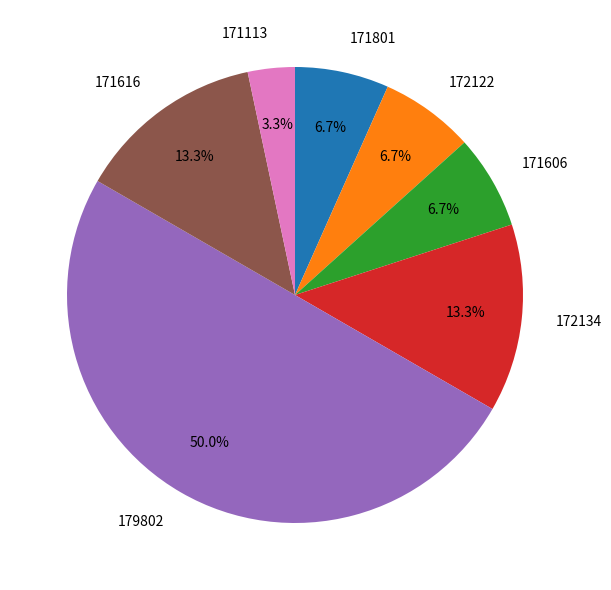

What is the largest slice in the pie chart?

179802